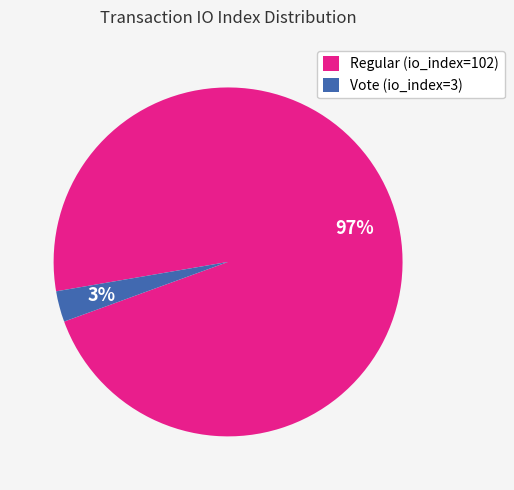

Is the sum of Regular (io_index=102) and Vote (io_index=3) greater than half?

Yes